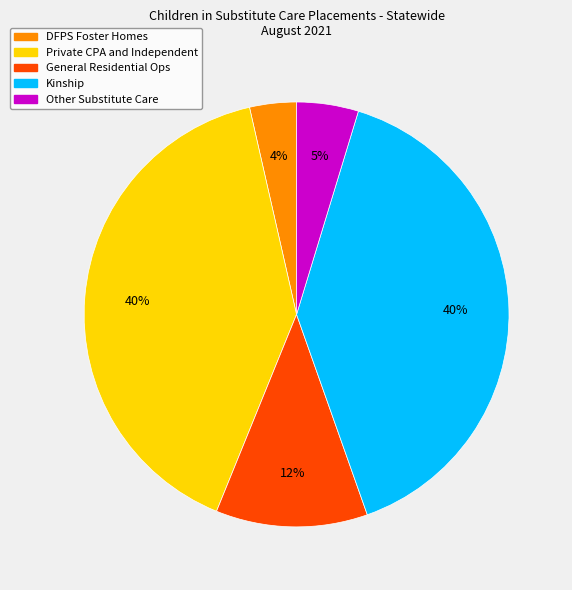

How many segments does this pie chart have?

5